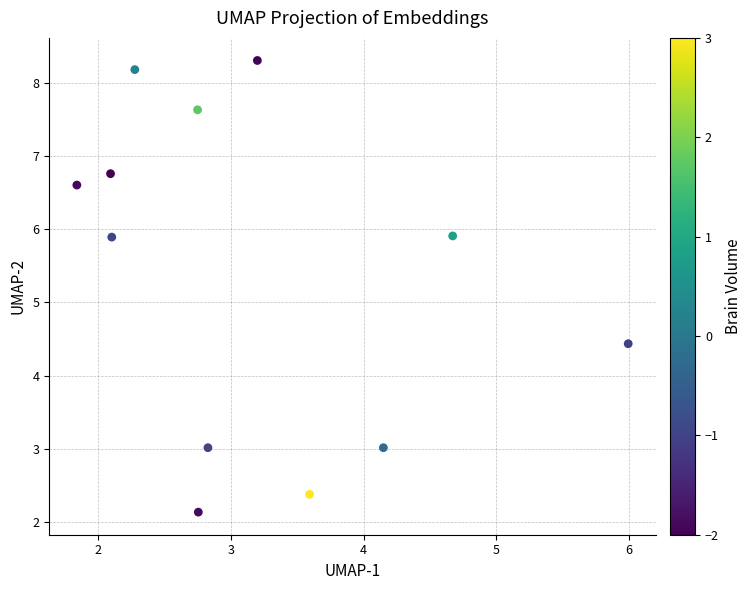

What Y value in the scatter plot is closest to 5?

4.4